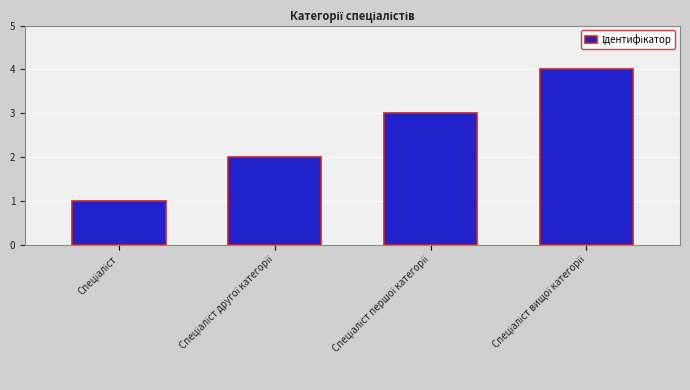

How many values are between 2 and 4?

3